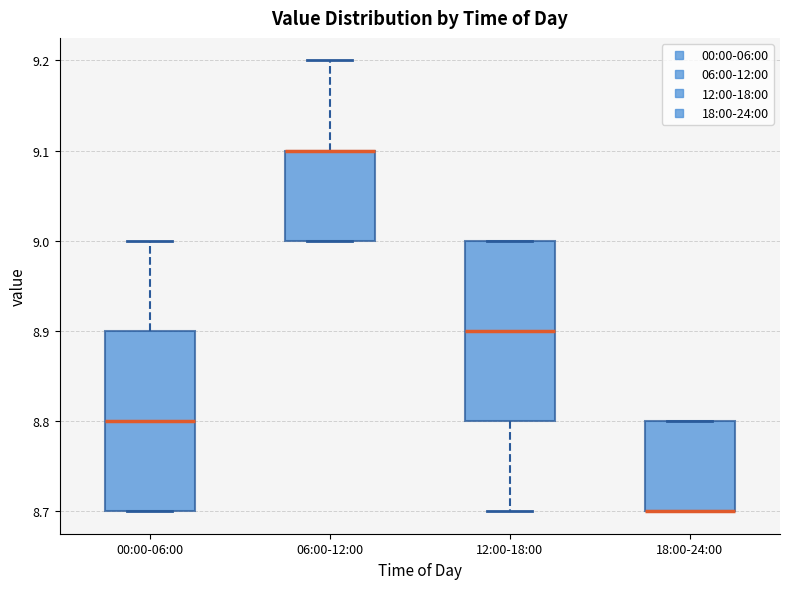

Reading left to right, transcribe this box plot: for each box, give where its median line is, the range the box spans, and where its two whiskers end, as read against the y-axis. The values are not printed on the chart, so give them approximately, as read against the axis.

00:00-06:00: median 8.8, box 8.7 to 8.9, whiskers 8.7 to 9.0
06:00-12:00: median 9.1 (drawn on the box's upper edge), box 9.0 to 9.1, whiskers 9.0 to 9.2
12:00-18:00: median 8.9, box 8.8 to 9.0, whiskers 8.7 to 9.0
18:00-24:00: median 8.7 (drawn on the box's lower edge), box 8.7 to 8.8, whiskers 8.7 to 8.8